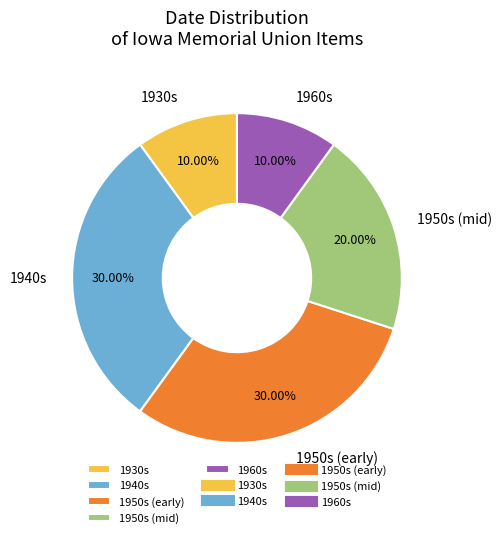

Is 1950s (mid) the majority of the pie?

No